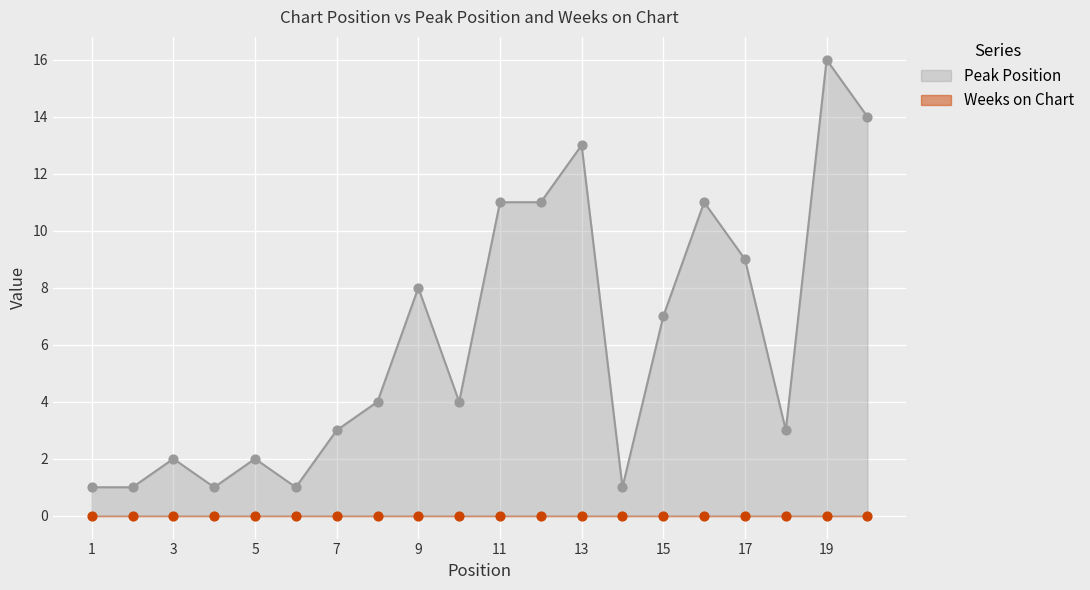

Approximately how many times larger is the value at 4 compared to 12?

0.1